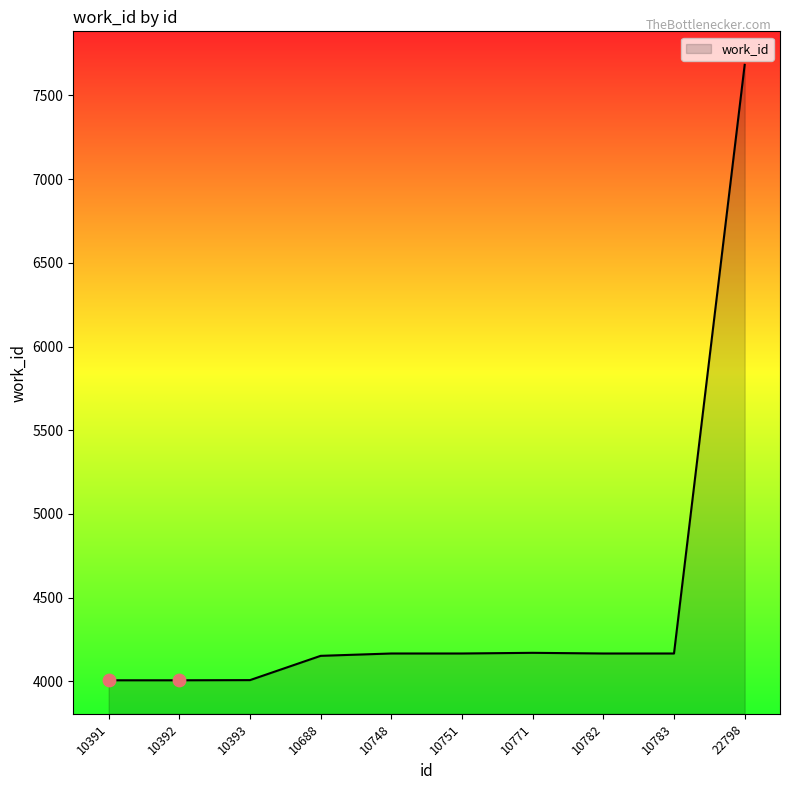

Approximately how many times larger is the value at 10393 compared to 10392?

1.0